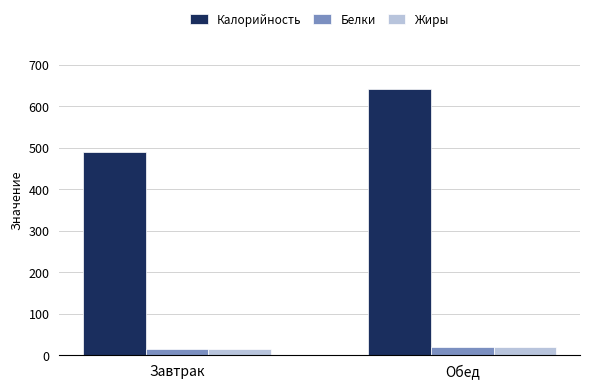

Reading left to right, transcribe all the data shown in this chart.

Калорийность: Завтрак=490.6	Обед=642.5
Белки: Завтрак=14.8	Обед=20.8
Жиры: Завтрак=15.2	Обед=20.8